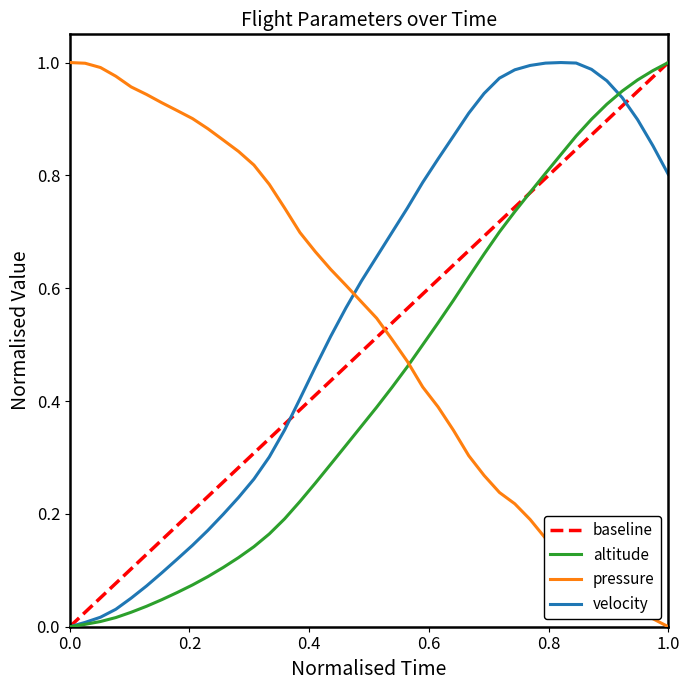

True or false: pressure has a value of 0.2 at 23.

False